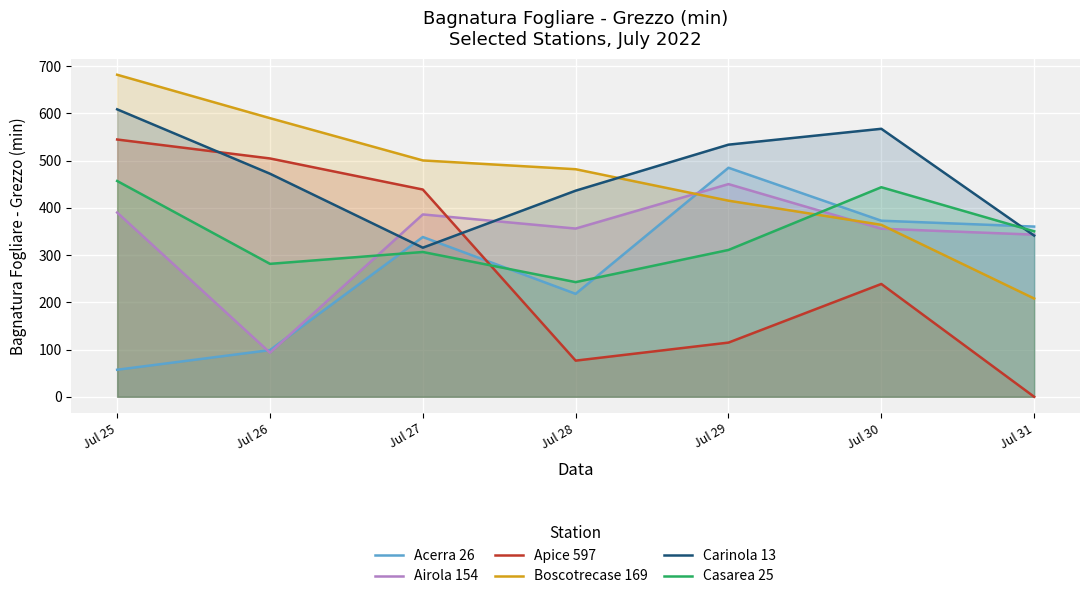

Reading left to right, extract all data points from this chart.

Acerra 26: Jul 25=57.2	Jul 26=98.8	Jul 27=338.2	Jul 28=217.9	Jul 29=484.8	Jul 30=372.7	Jul 31=360.3
Airola 154: Jul 25=390.0	Jul 26=93.3	Jul 27=386.0	Jul 28=356.1	Jul 29=450.2	Jul 30=355.8	Jul 31=343.2
Apice 597: Jul 25=544.6	Jul 26=504.5	Jul 27=438.7	Jul 28=76.5	Jul 29=114.7	Jul 30=238.8	Jul 31=0.0
Boscotrecase 169: Jul 25=681.7	Jul 26=589.8	Jul 27=500.3	Jul 28=481.7	Jul 29=415.1	Jul 30=364.0	Jul 31=208.0
Carinola 13: Jul 25=608.5	Jul 26=472.2	Jul 27=315.6	Jul 28=436.3	Jul 29=533.7	Jul 30=567.3	Jul 31=341.2
Casarea 25: Jul 25=456.8	Jul 26=281.4	Jul 27=306.5	Jul 28=242.7	Jul 29=310.8	Jul 30=443.6	Jul 31=350.3